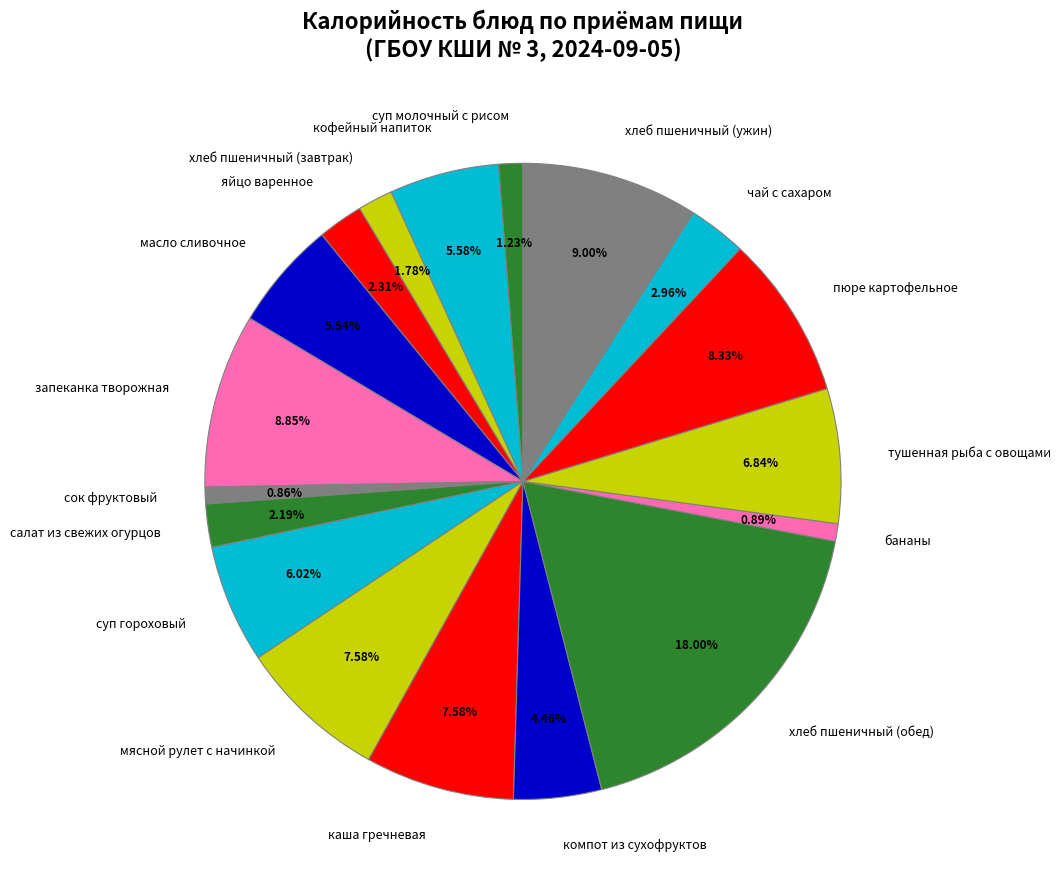

The чай с сахаром slice represents 15% of the pie. True or false?

False